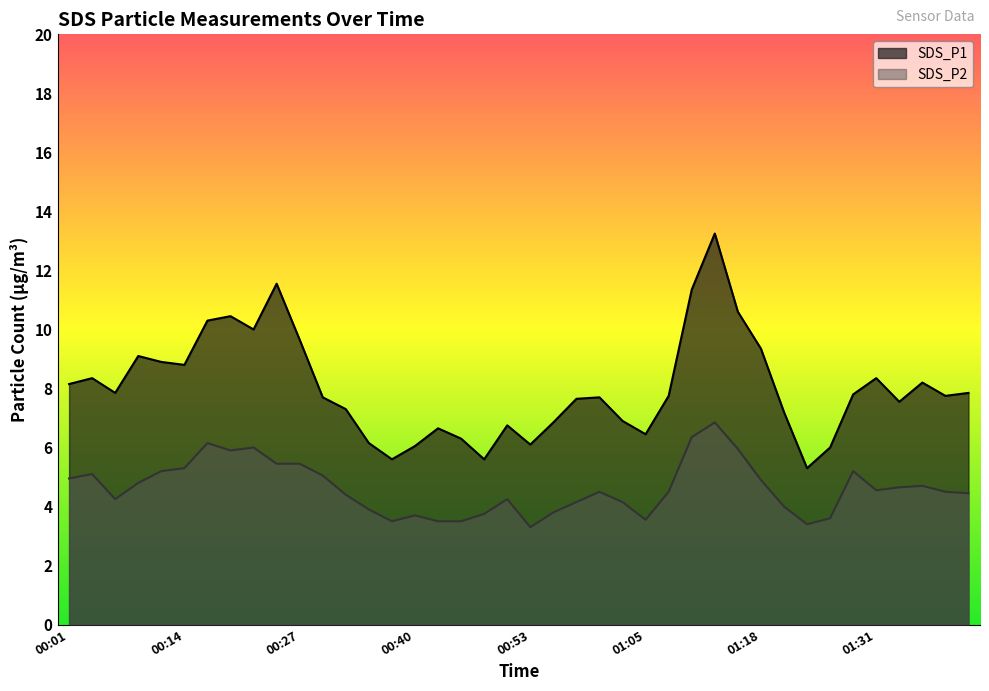

Reading left to right, extract all data points from this chart.

SDS_P1: 00:01=8.2	00:04=8.3	00:06=7.8	00:09=9.1	00:12=8.9	00:14=8.8	00:17=10.3	00:19=10.4	00:22=10.0	00:24=11.6	00:27=9.7	00:30=7.7	00:32=7.3	00:35=6.2	00:37=5.6	00:40=6.0	00:42=6.7	00:45=6.3	00:47=5.6	00:50=6.8	00:53=6.1	00:55=6.8	00:58=7.7	01:00=7.7	01:03=6.9	01:05=6.5	01:08=7.8	01:10=11.3	01:13=13.2	01:16=10.6	01:18=9.3	01:21=7.2	01:23=5.3	01:26=6.0	01:28=7.8	01:31=8.3	01:33=7.5	01:36=8.2	01:39=7.8	01:41=7.8
SDS_P2: 00:01=5.0	00:04=5.1	00:06=4.2	00:09=4.8	00:12=5.2	00:14=5.3	00:17=6.2	00:19=5.9	00:22=6.0	00:24=5.5	00:27=5.5	00:30=5.0	00:32=4.4	00:35=3.9	00:37=3.5	00:40=3.7	00:42=3.5	00:45=3.5	00:47=3.8	00:50=4.2	00:53=3.3	00:55=3.8	00:58=4.2	01:00=4.5	01:03=4.2	01:05=3.5	01:08=4.5	01:10=6.3	01:13=6.8	01:16=6.0	01:18=4.9	01:21=4.0	01:23=3.4	01:26=3.6	01:28=5.2	01:31=4.5	01:33=4.7	01:36=4.7	01:39=4.5	01:41=4.5